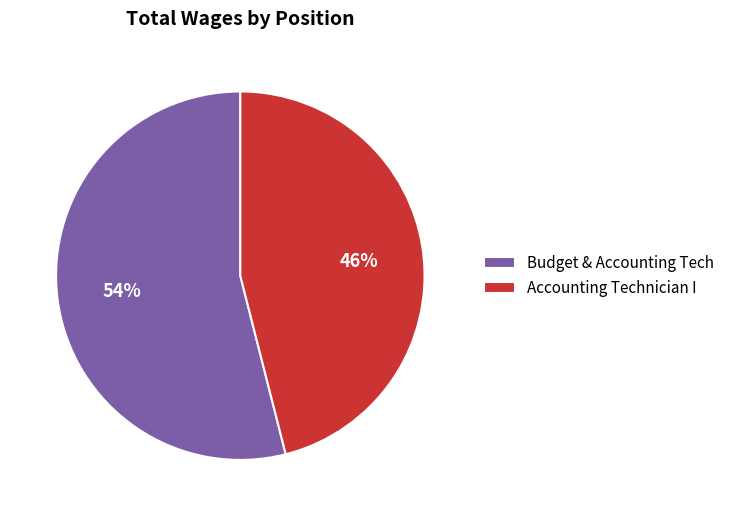

Does Accounting Technician I represent more than half of the total?

No